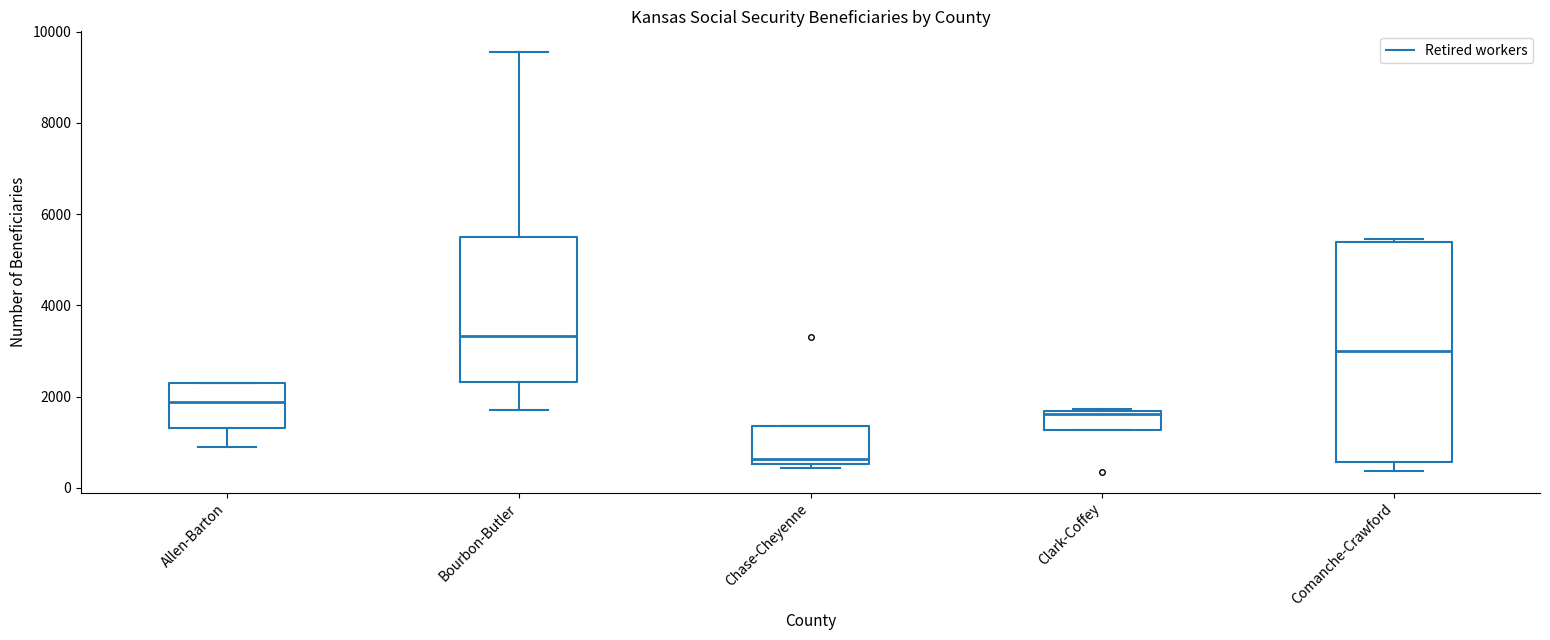

Reading left to right, transcribe this box plot: for each box, give where its median line is, the range the box spans, and where its two whiskers end, as read against the y-axis. The values are not printed on the chart, so give them approximately, as read against the axis.

Allen-Barton: median 1800, box 1400 to 2400, whiskers 800 to 2400
Bourbon-Butler: median 3400, box 2400 to 5400, whiskers 1800 to 9600
Chase-Cheyenne: median 600 (just above the box's lower edge), box 600 to 1400, whiskers 400 to 1400
Clark-Coffey: median 1600 (just below the box's upper edge), box 1200 to 1600, whiskers 1200 to 1800
Comanche-Crawford: median 3000, box 600 to 5400, whiskers 400 to 5400 (just above the box's upper edge)